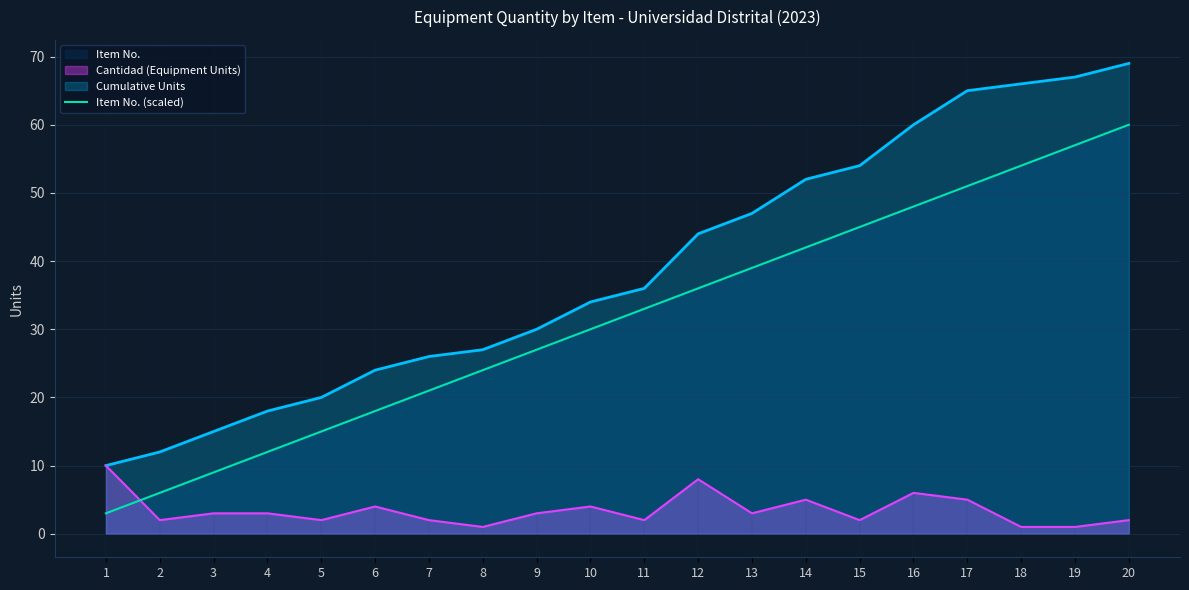

Between 8 and 13, which is larger?

13